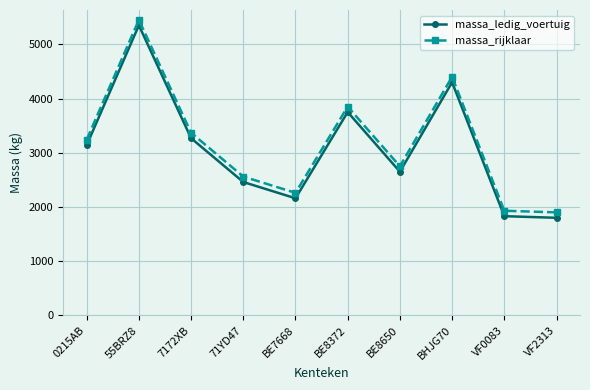

What is the sum of all massa_ledig_voertuig values?

30708